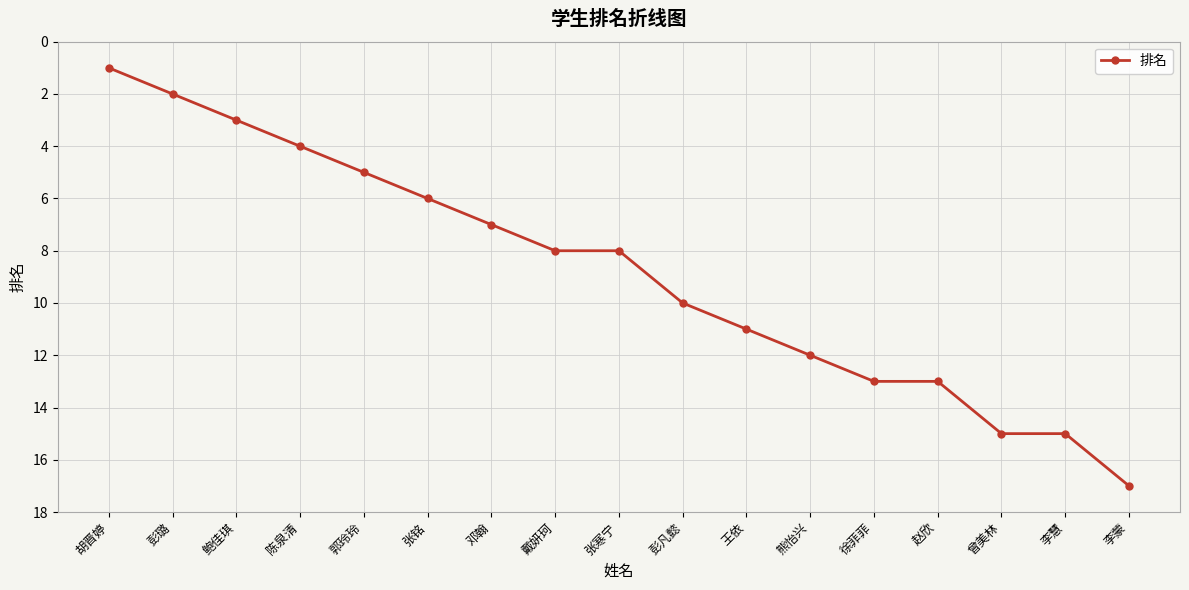

Reading left to right, extract all data points from this chart.

胡晋婷=1	彭璐=2	鲍佳琪=3	陈泉清=4	郭玲玲=5	张铭=6	邓翰=7	戴妍珂=8	张寒宁=8	彭凡懿=10	王依=11	熊怡兴=12	徐菲菲=13	赵欣=13	曾美林=15	李慧=15	李蒙=17